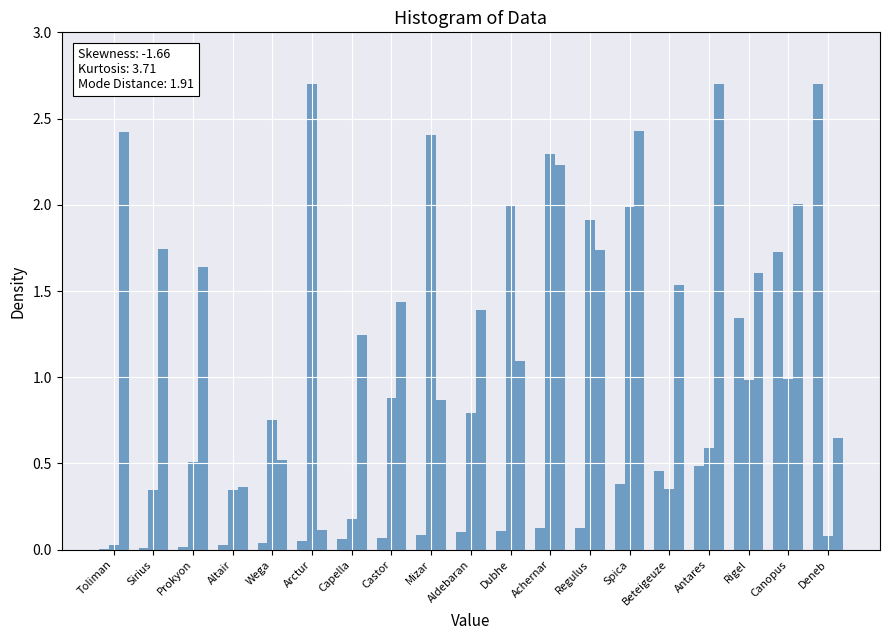

What position from the right is Canopus?

2